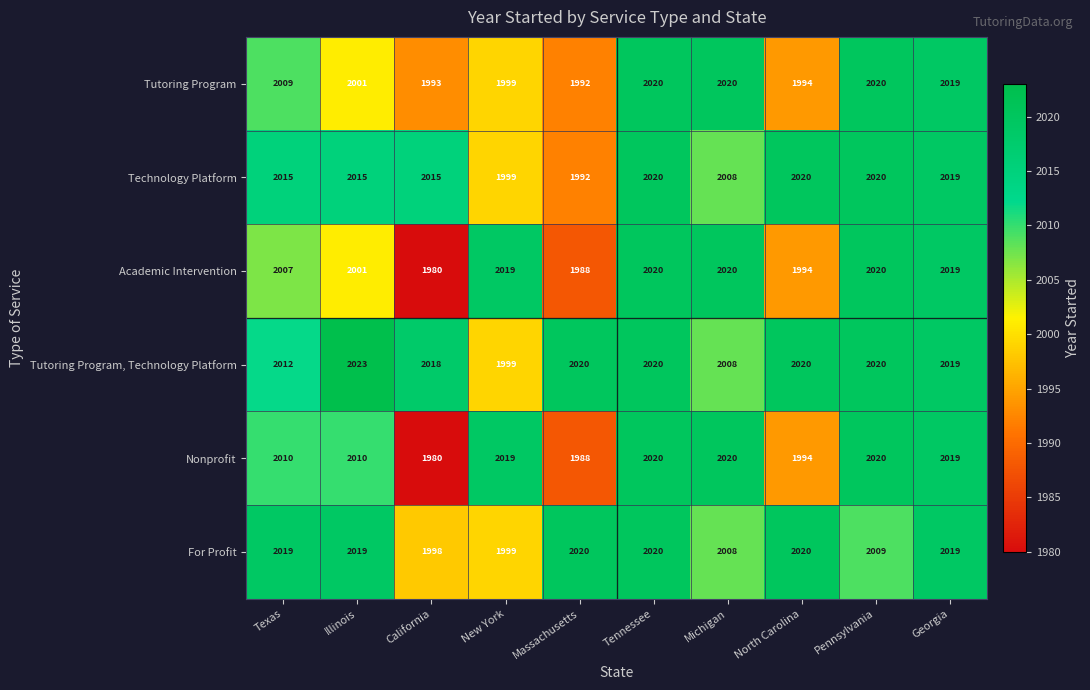

True or false: Tutoring Program, Technology Platform has a value of 2020 at Pennsylvania.

True